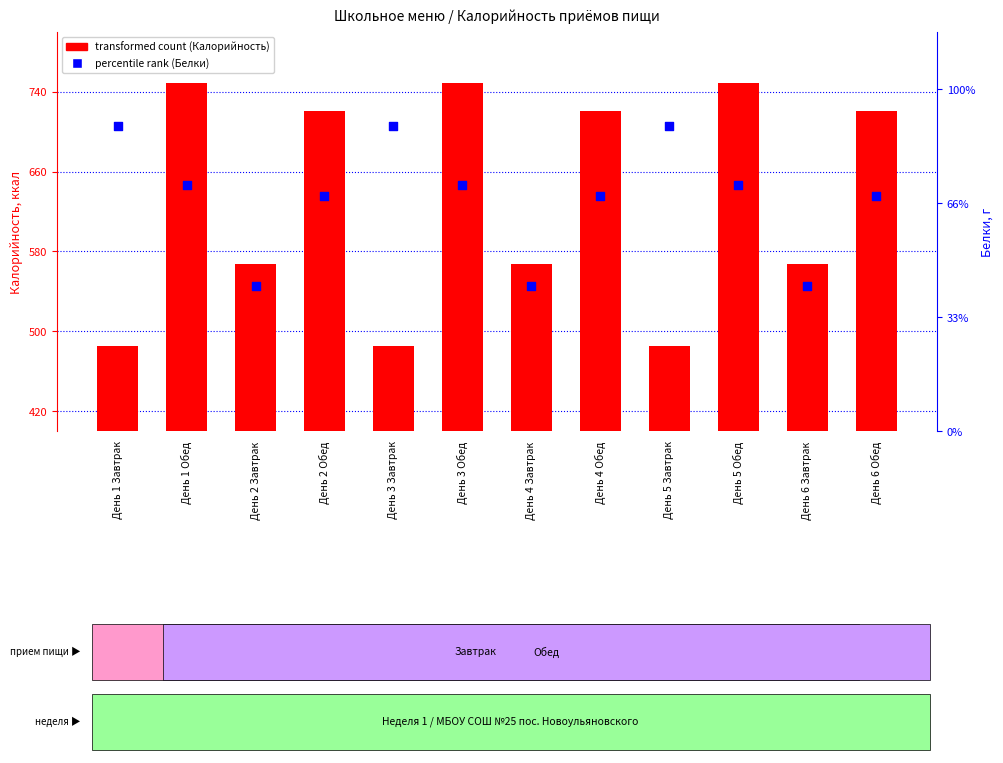

At which category is the sum across all series the highest?

День 1 Обед